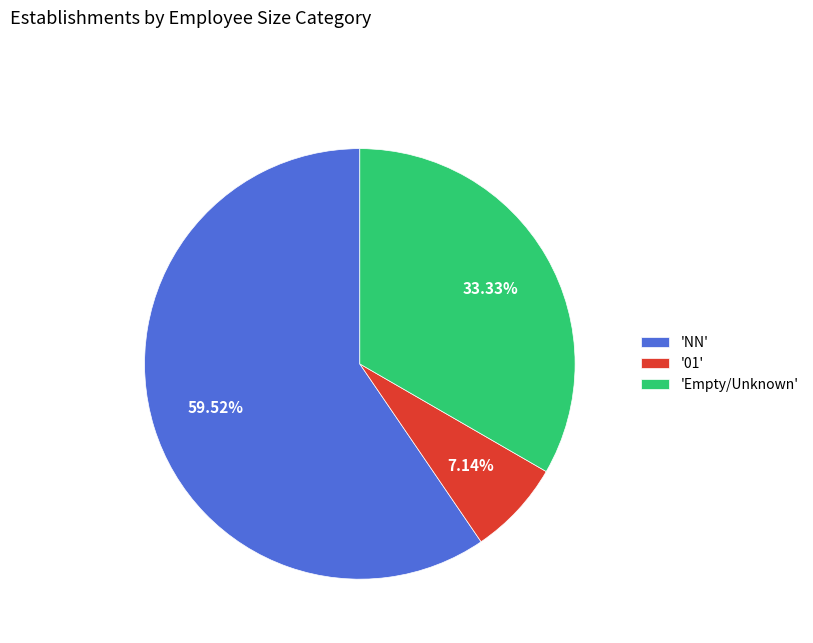

How many slices are in this pie chart?

3